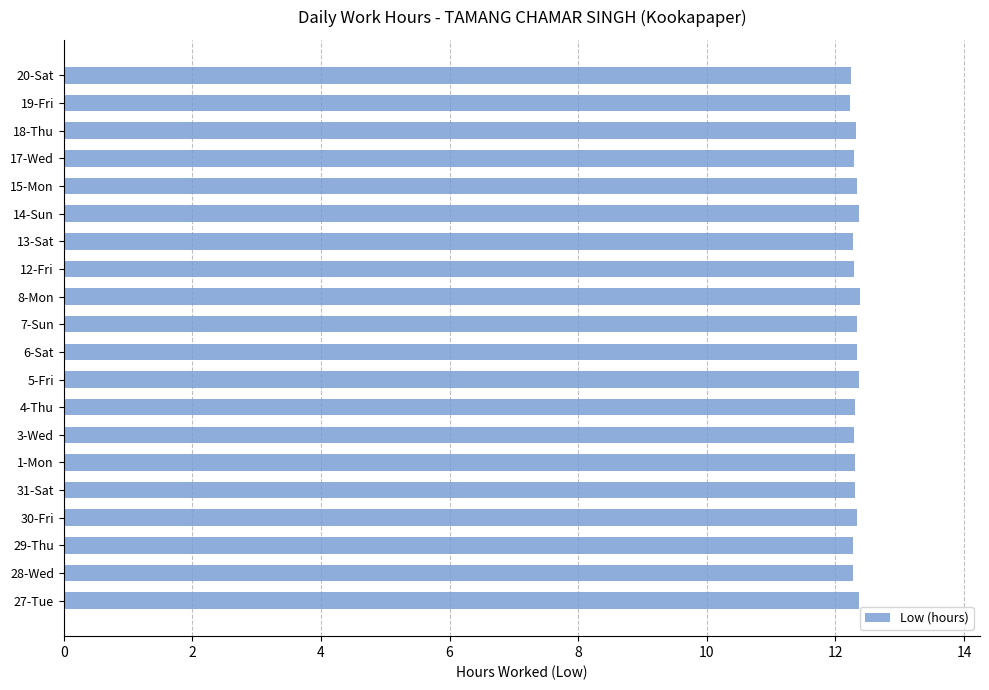

What is the maximum value shown in the chart?

12.4